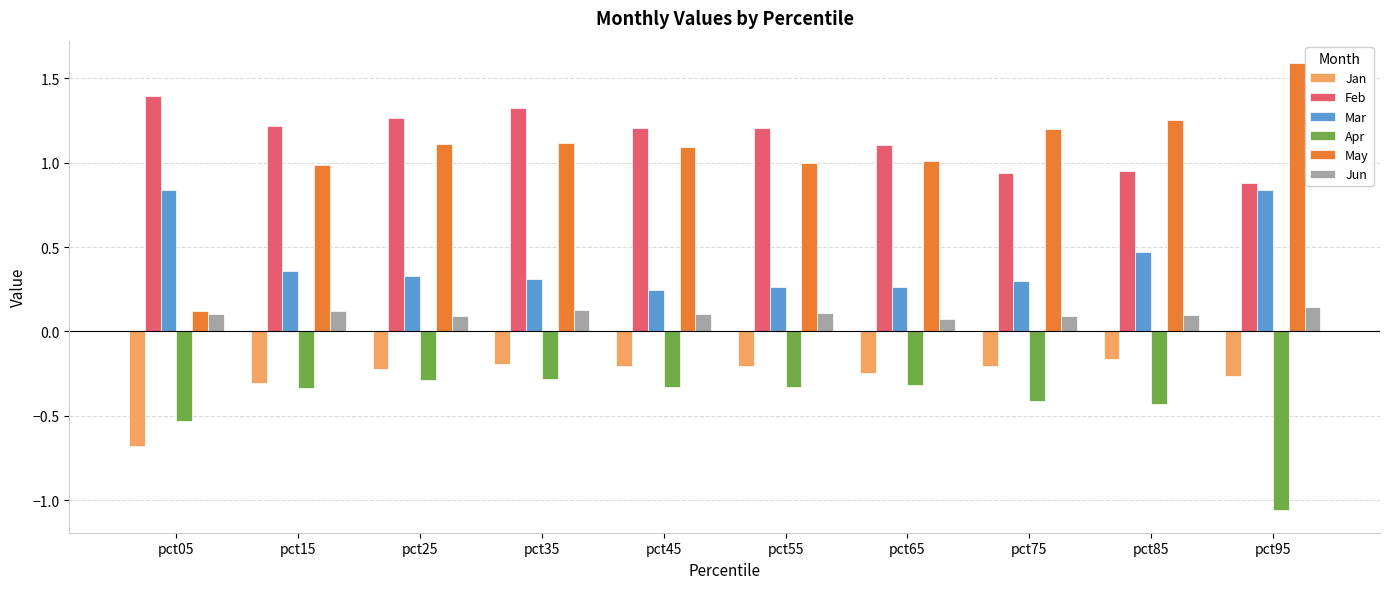

Which category has the highest value in the May series?

pct95